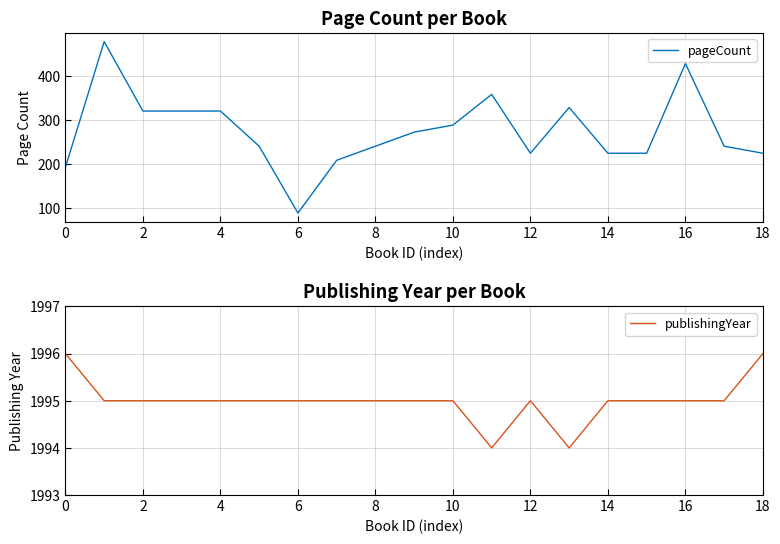

The value of pageCount at 0 is 322. True or false?

False